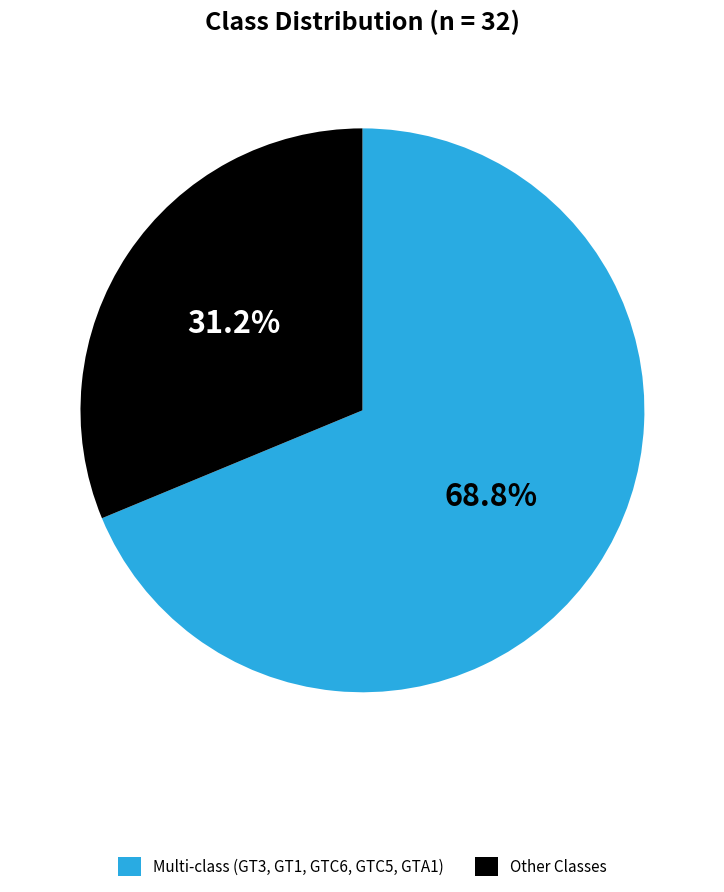

Which slice is the largest?

Multi-class (GT3, GT1, GTC6, GTC5, GTA1)